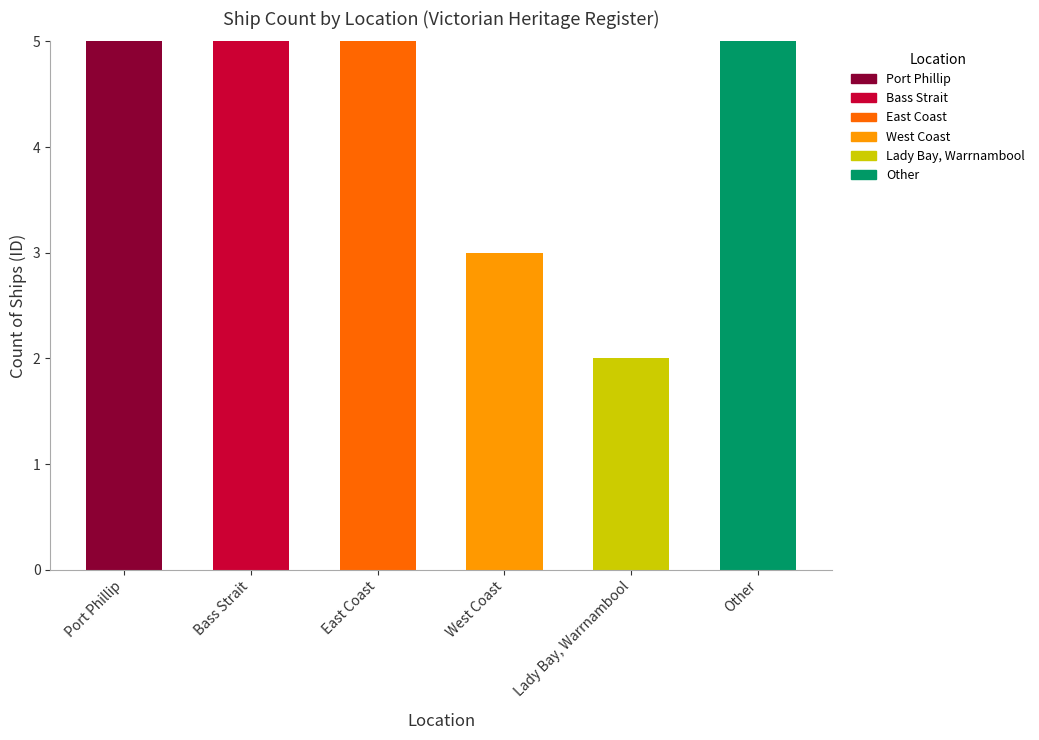

What is the total value across all series at Bass Strait?

5